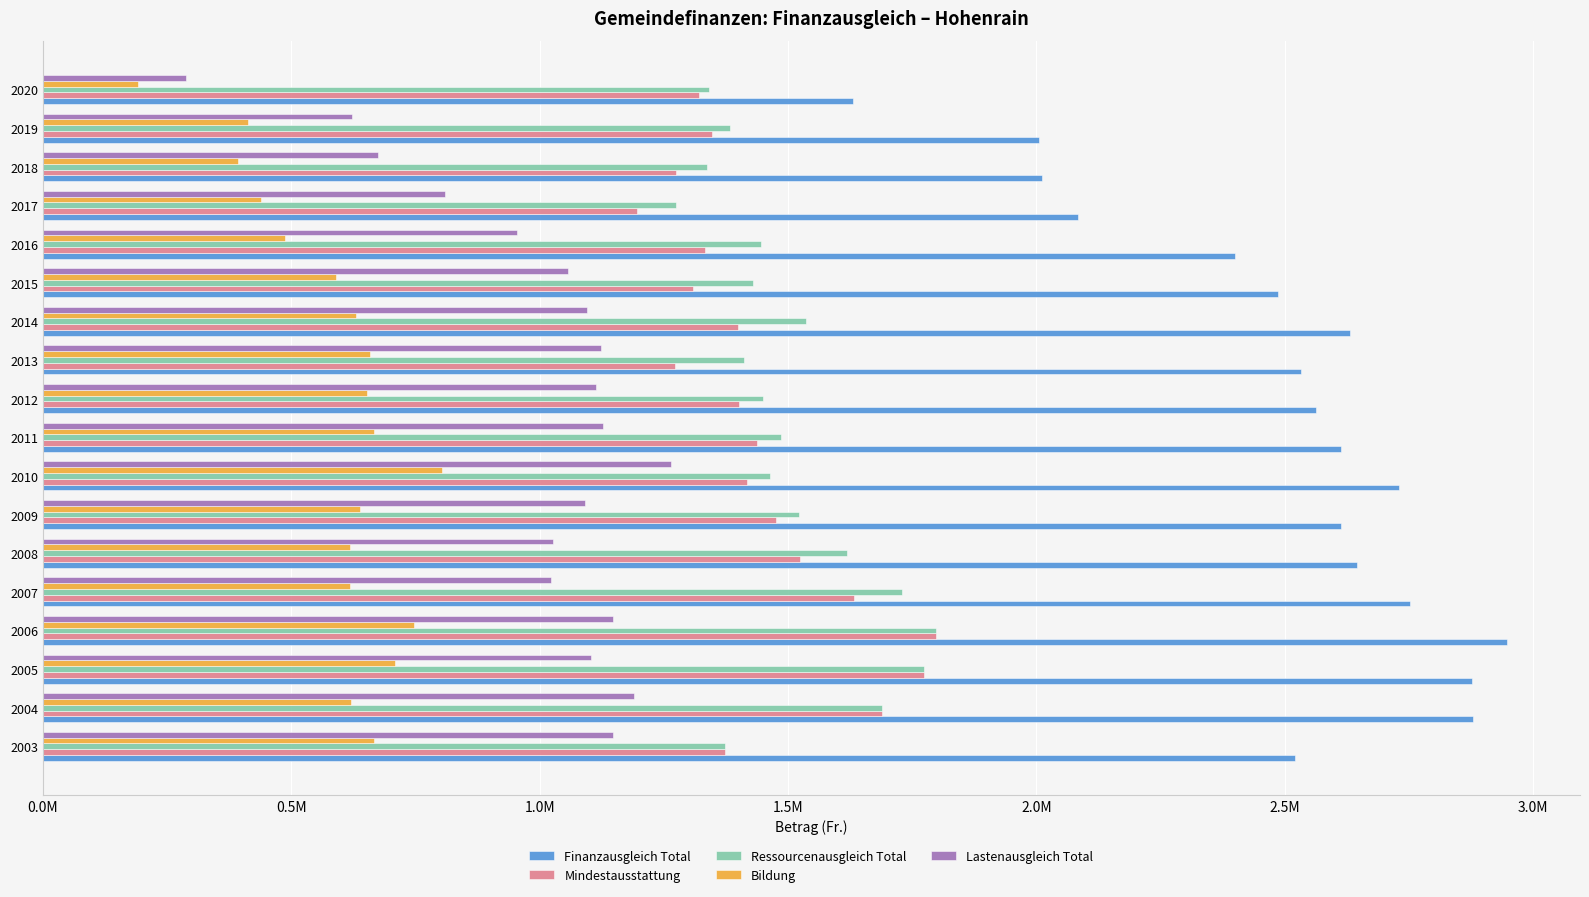

What are all the series names shown in the legend?

Finanzausgleich Total, Mindestausstattung, Ressourcenausgleich Total, Bildung, Lastenausgleich Total